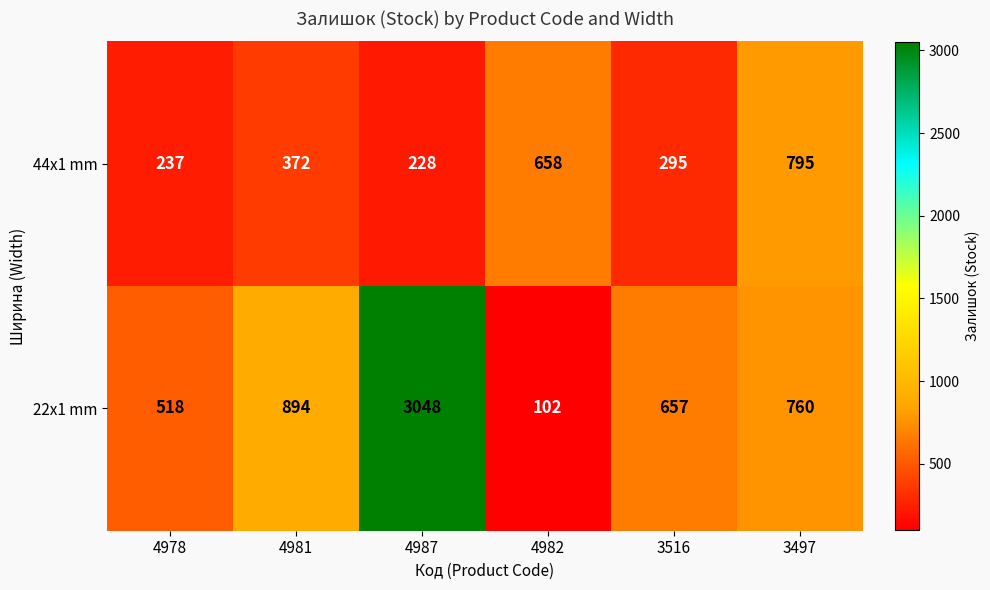

At which category is the sum across all series the highest?

4987